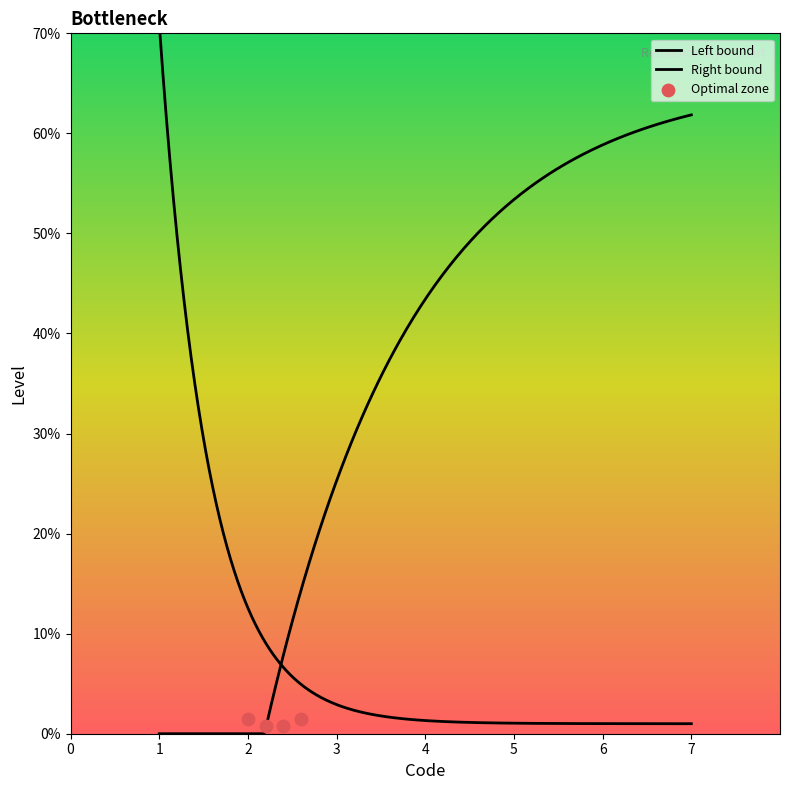

What is the ratio of the value at 6 to the value at 7?

0.9